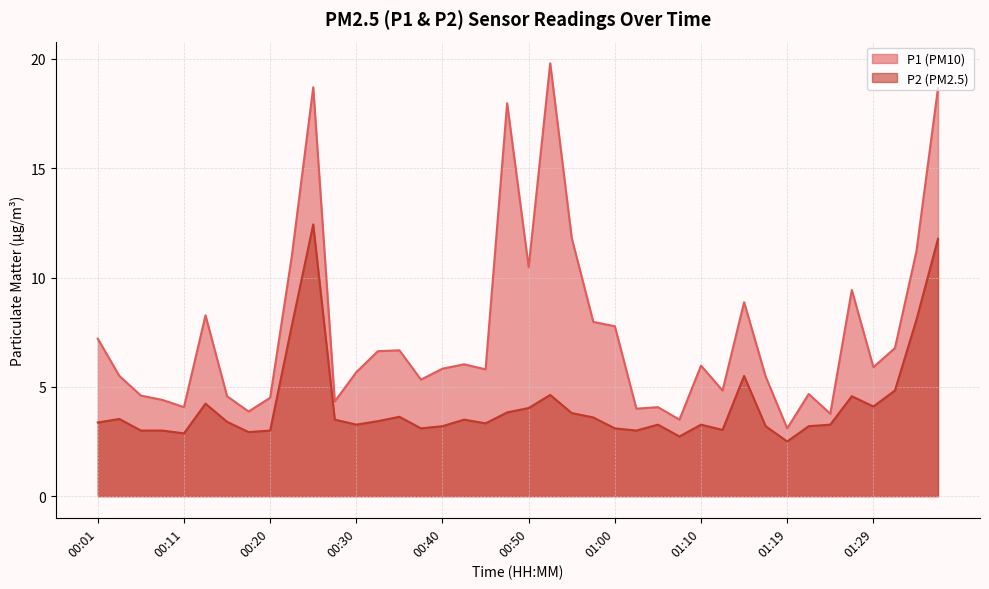

Rank the series at 00:40 from highest to lowest value.

P1, P2